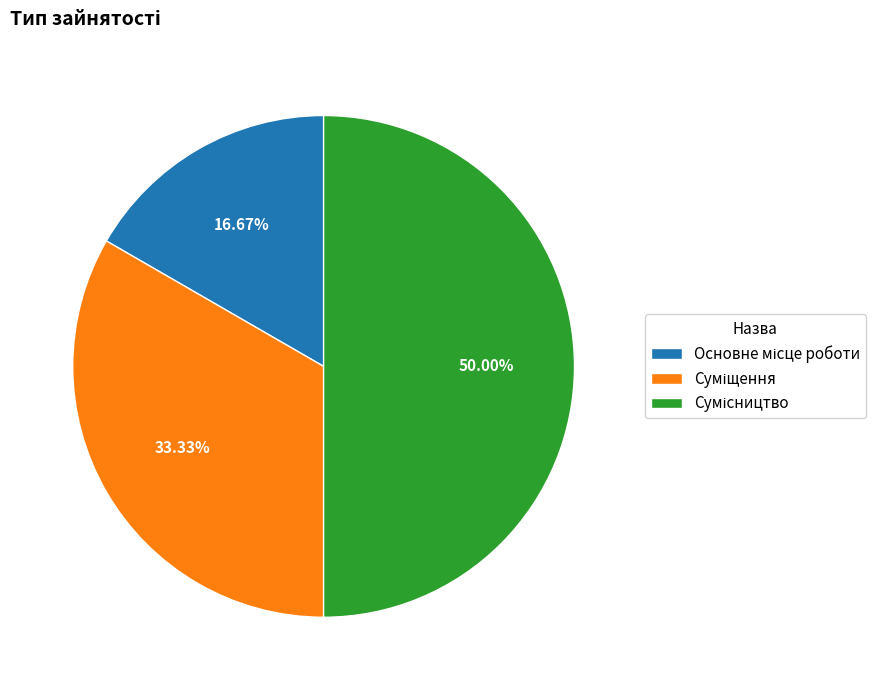

What percentage is the Сумісництво slice, to the nearest percent?

50%